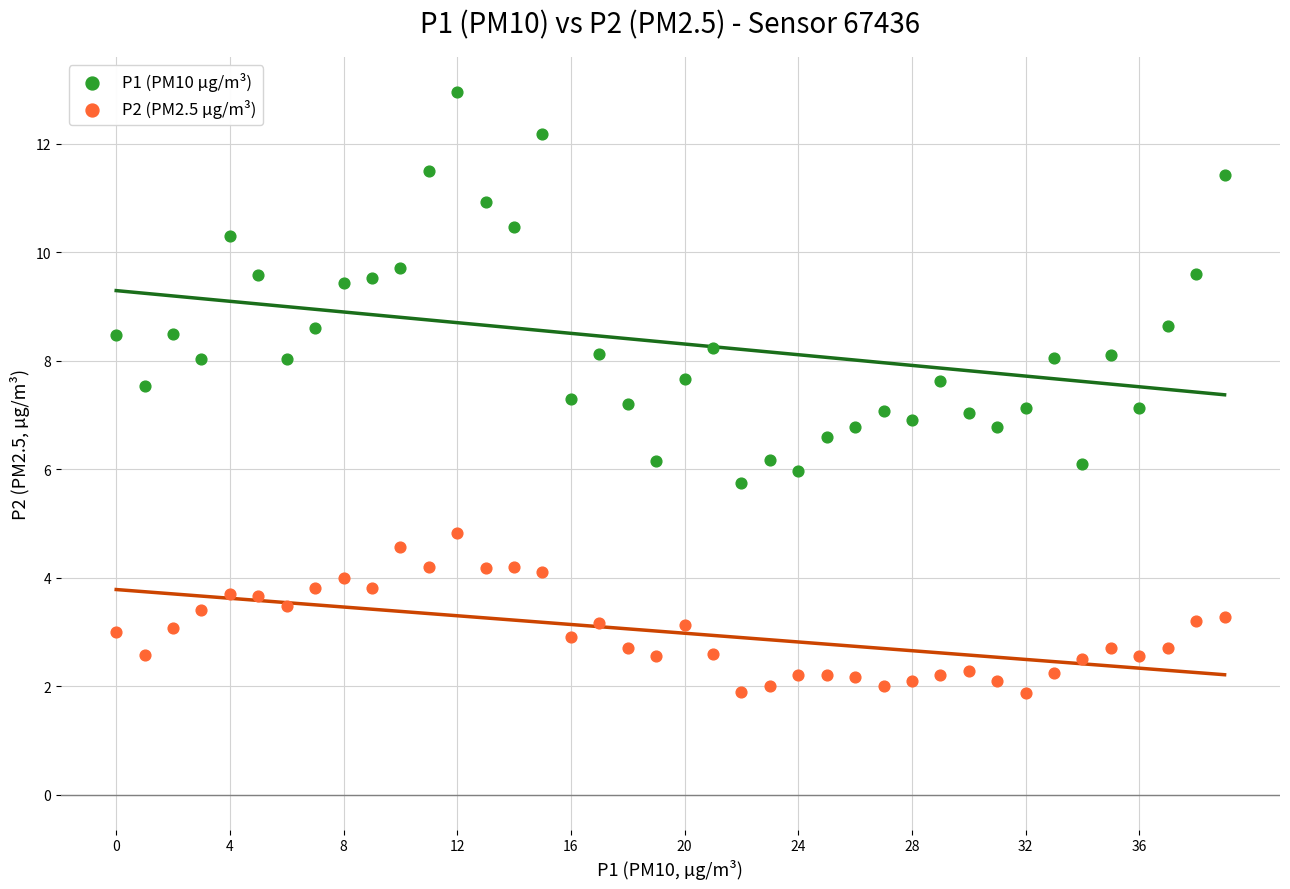

Across all data points, what is the range of Y values (max minus min)?

11.1